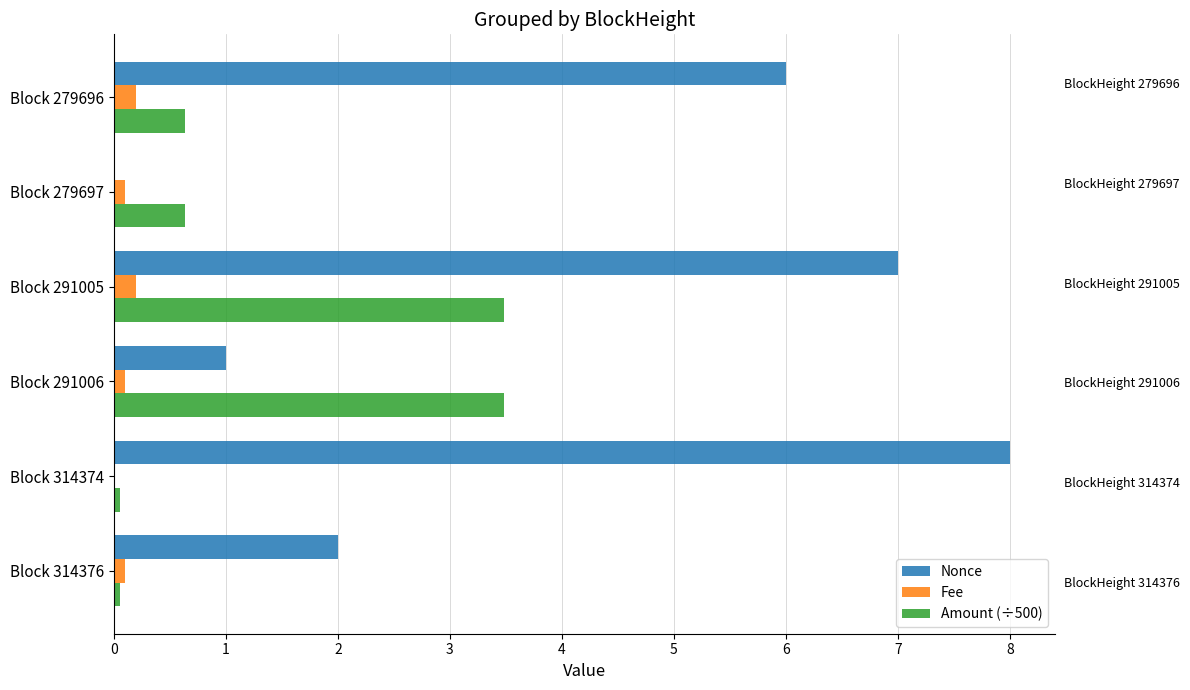

What is the maximum value shown in the chart?

8.0